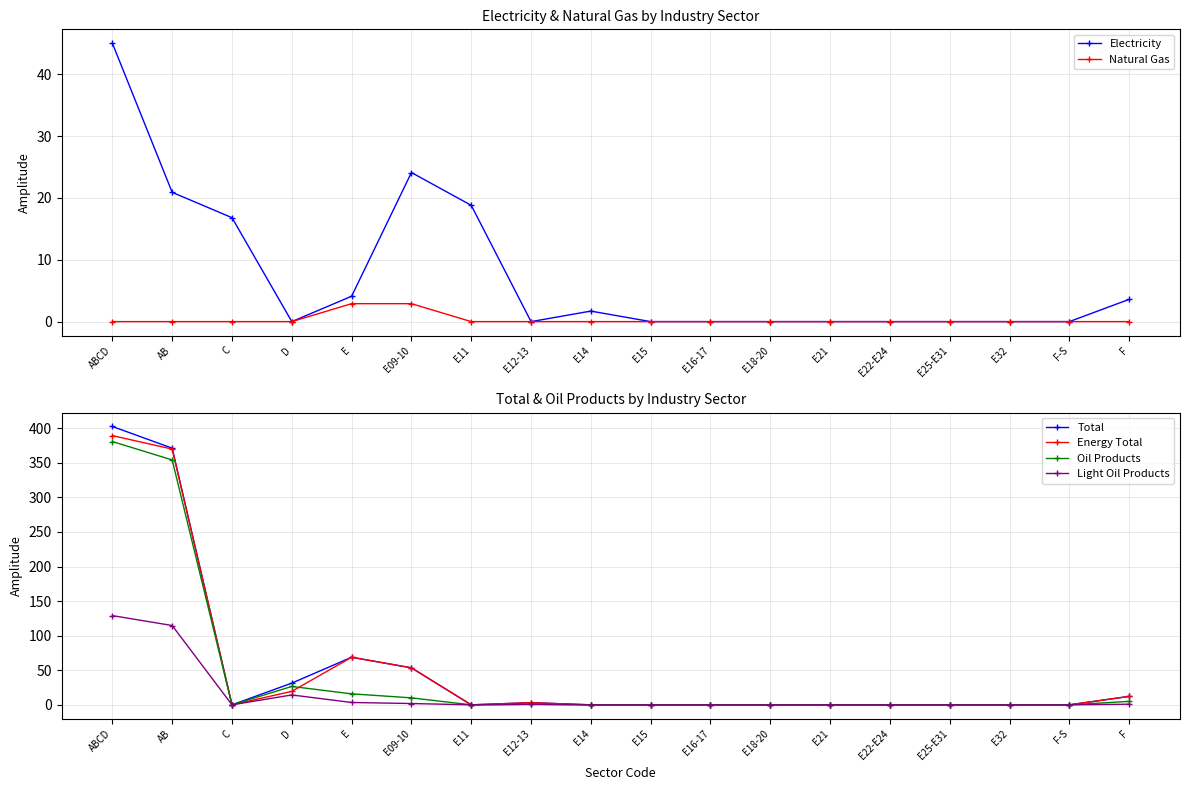

Which series changed the most between C and E11?

Electricity